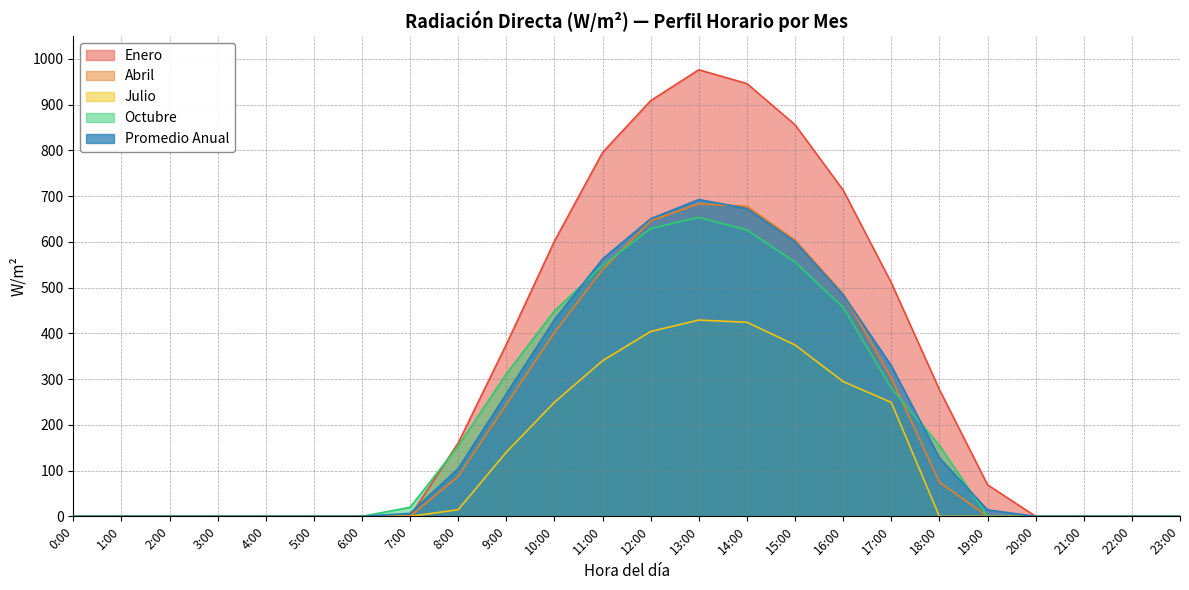

Which category has the lowest value across all series?

0:00